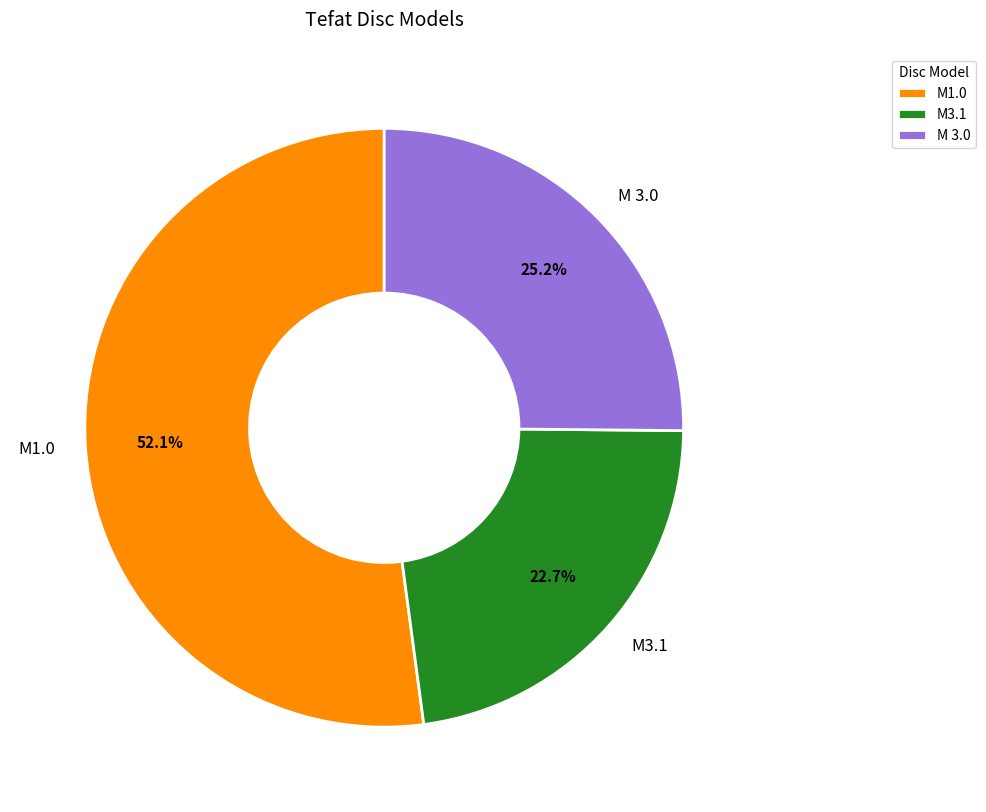

Combined, what portion of the pie is M 3.0 and M1.0?

77.3%